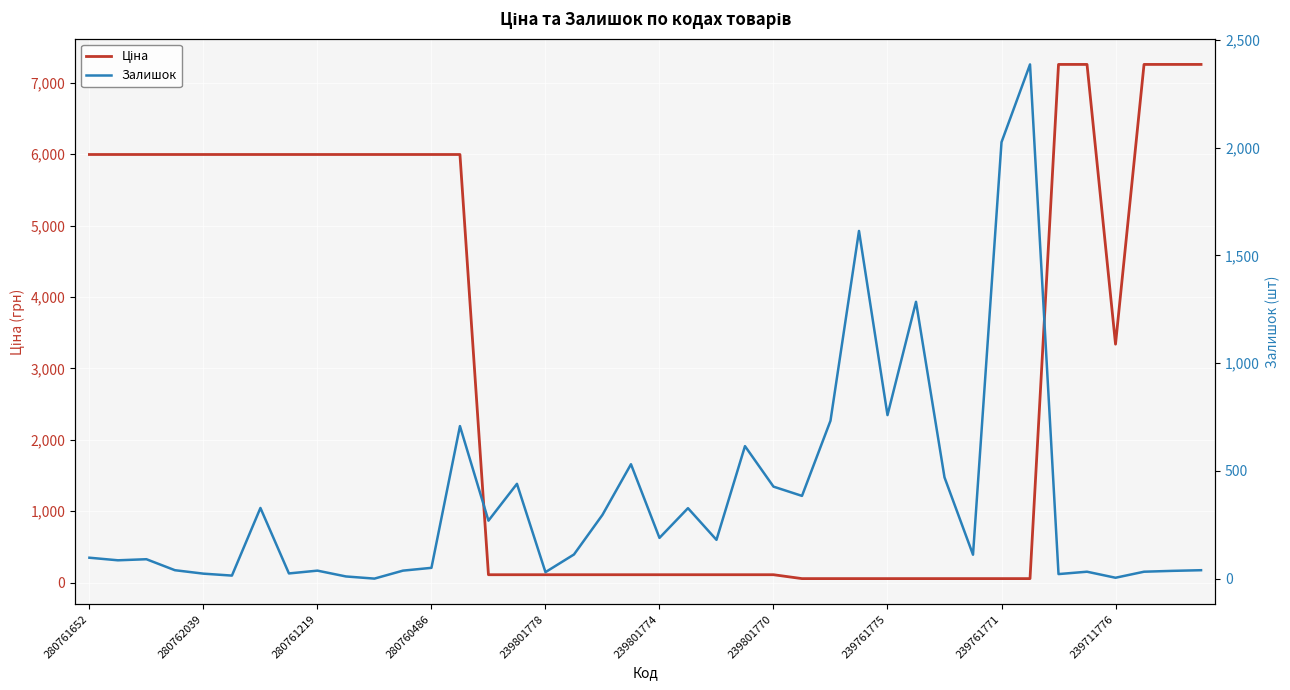

Between which two adjacent categories do Залишок and Ціна first intersect?

13 and 14